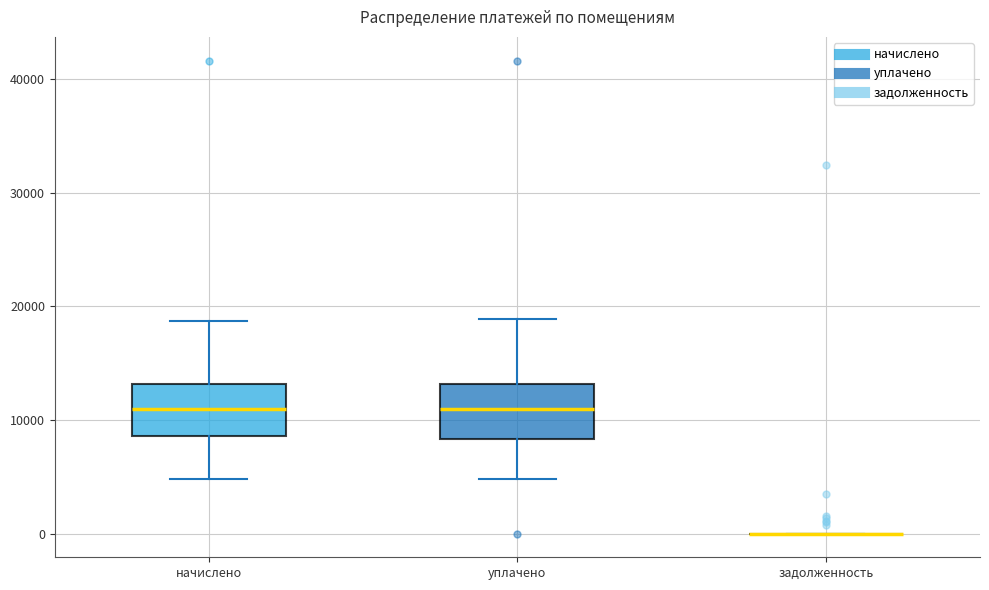

Reading left to right, read every box against the y-axis: the position of its median line, the range the box covers, and the ends of its whiskers. The values are not printed on the chart, so give them approximately, as read against the axis.

начислено: median 11000, box 9000 to 13000, whiskers 5000 to 19000
уплачено: median 11000, box 8000 to 13000, whiskers 5000 to 19000
задолженность: box collapsed to a line at 0, whiskers 0 to 0